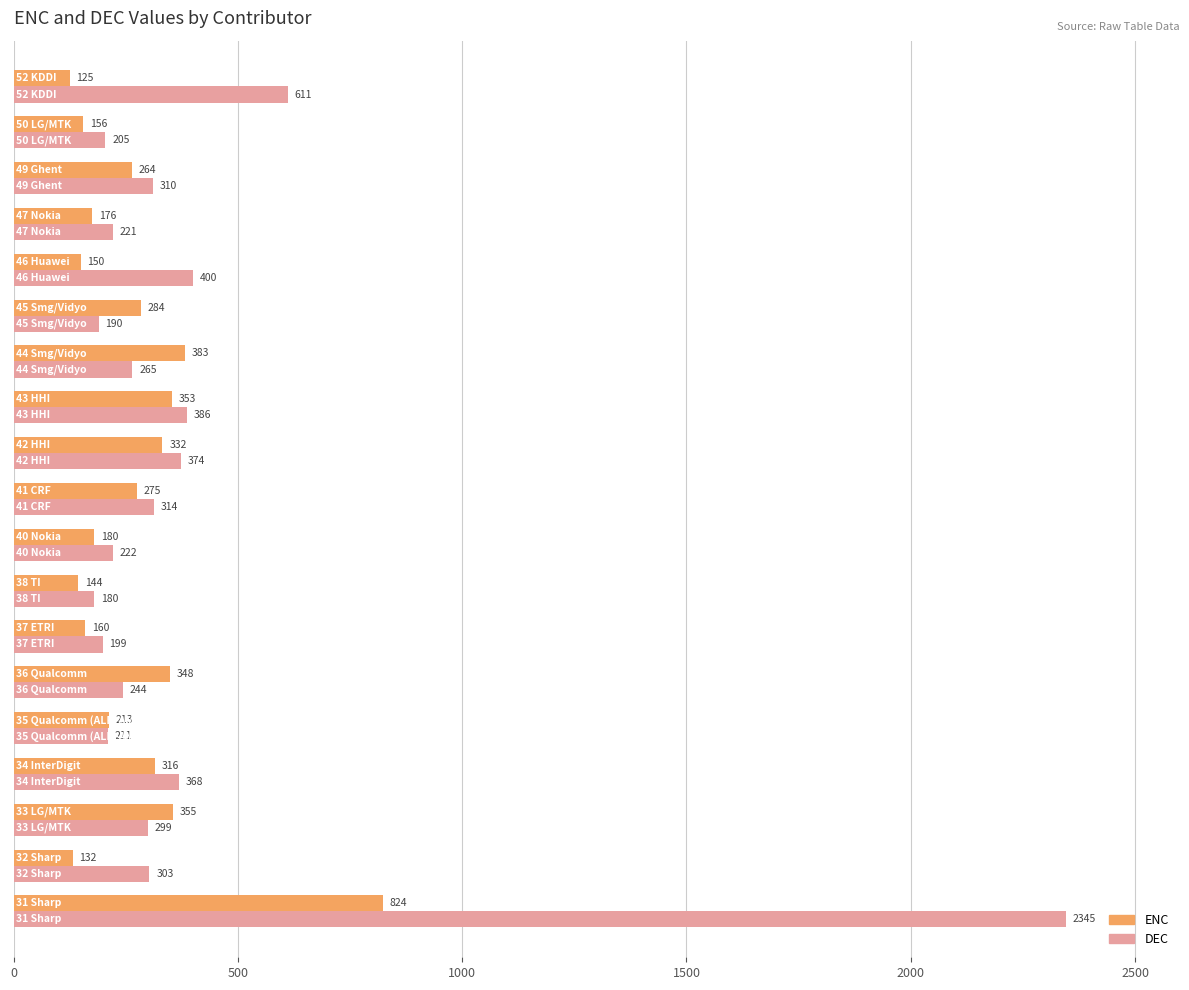

What is the difference between the second highest and second lowest values in the ENC series?

251